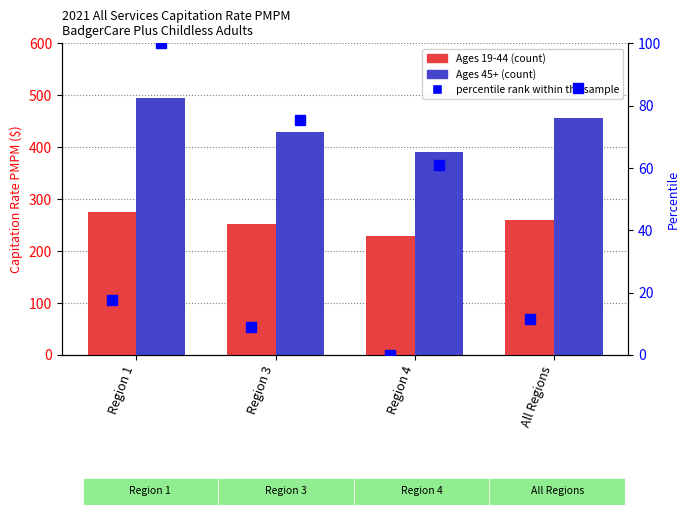

What is the value of the Ages 45+ bar at the 4th from the left?

456.2